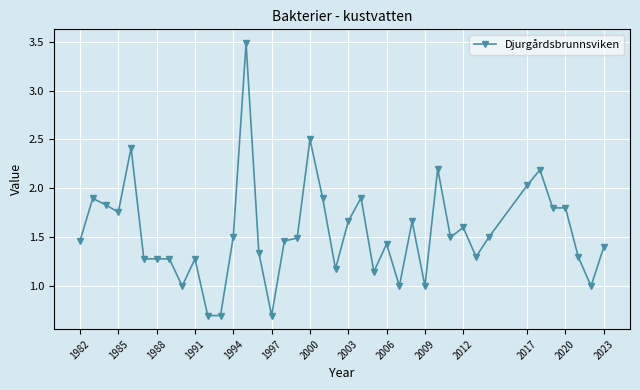

What is the value of the 21st point from the left?

1.2